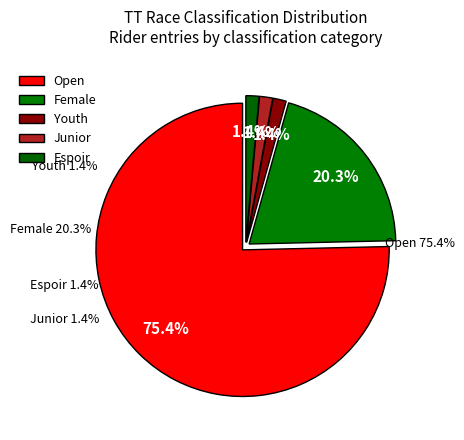

Which category has the smallest portion of the pie?

Youth